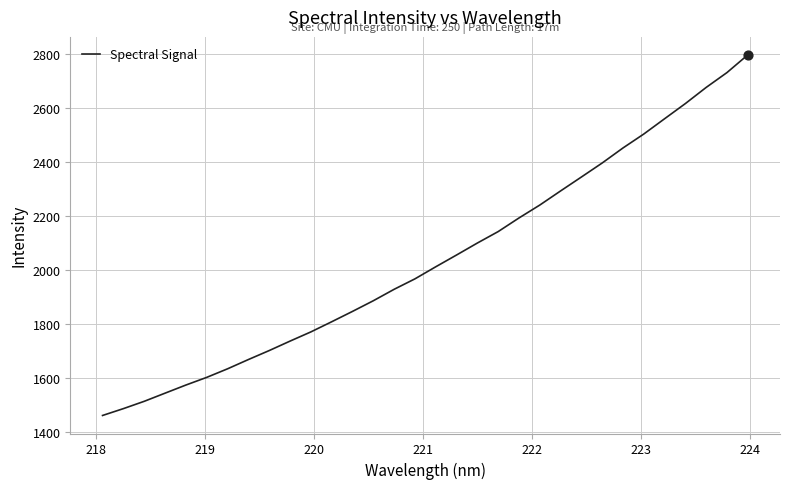

What is the smallest value displayed?

1461.0